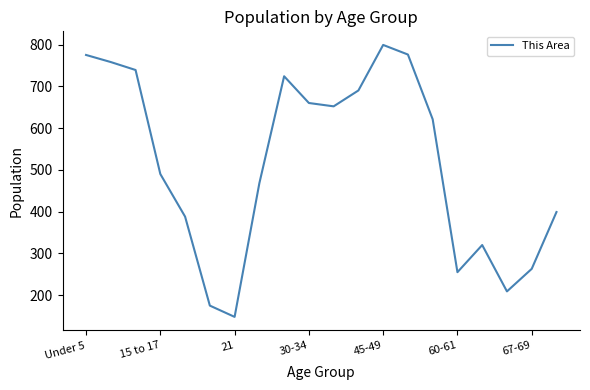

What is the minimum value shown in the chart?

148